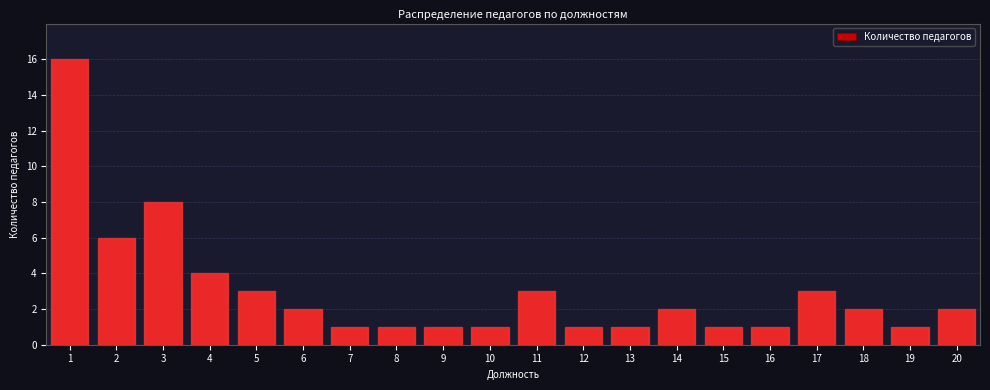

Reading left to right, extract all data points from this chart.

1=16	2=6	3=8	4=4	5=3	6=2	7=1	8=1	9=1	10=1	11=3	12=1	13=1	14=2	15=1	16=1	17=3	18=2	19=1	20=2